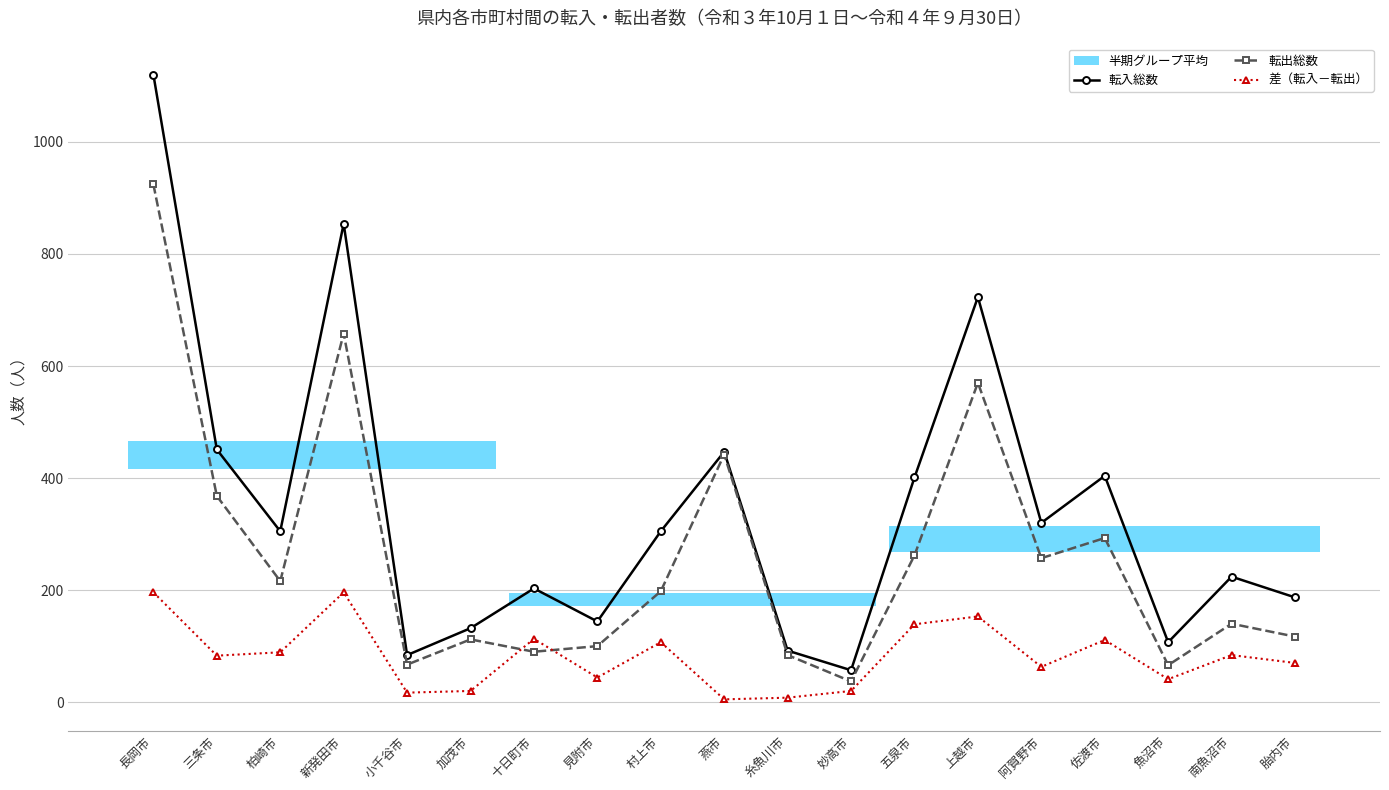

How many interior local valleys does the 差（転入－転出） series have?

6